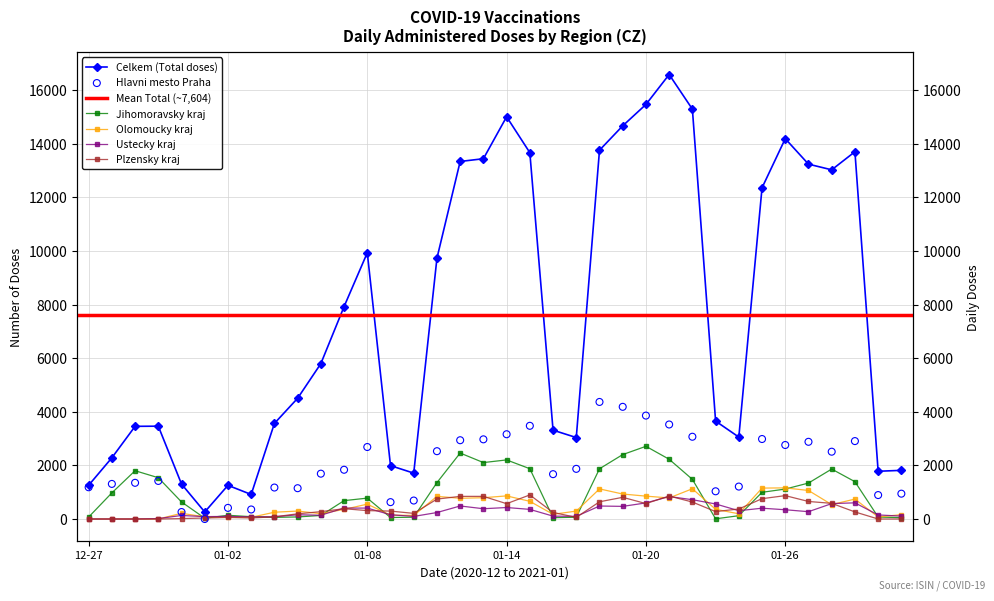

What is the total value across all series at 2021-01-16?

5563